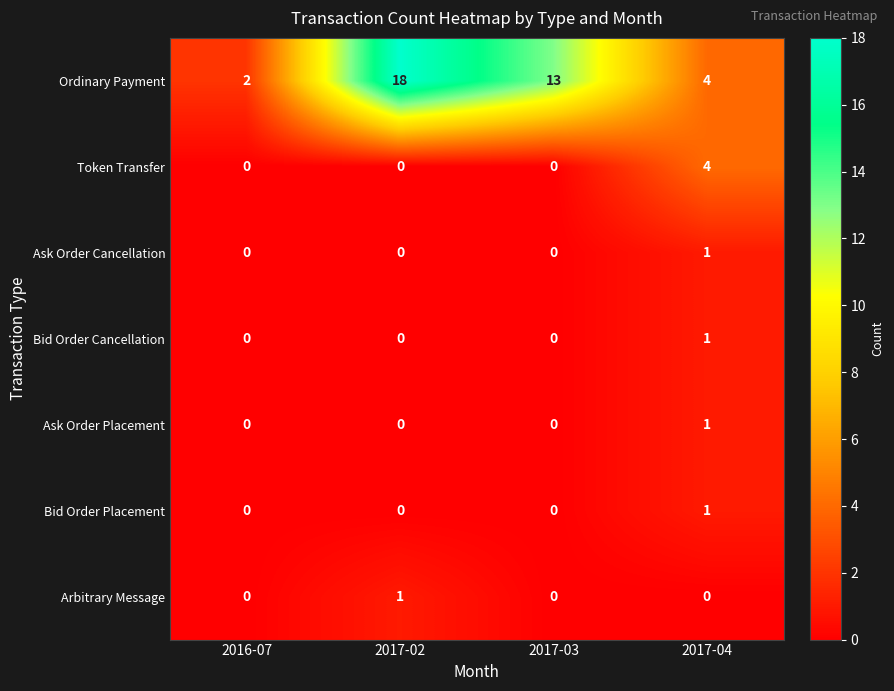

At how many categories does at least one series exceed 7?

2